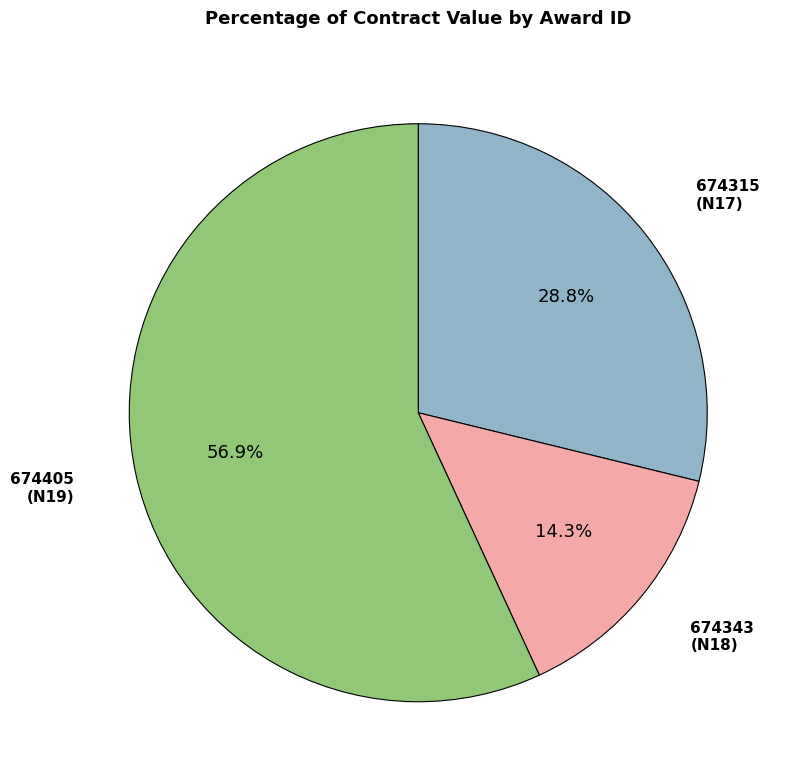

Between 674315 and 674343, which is larger?

674315